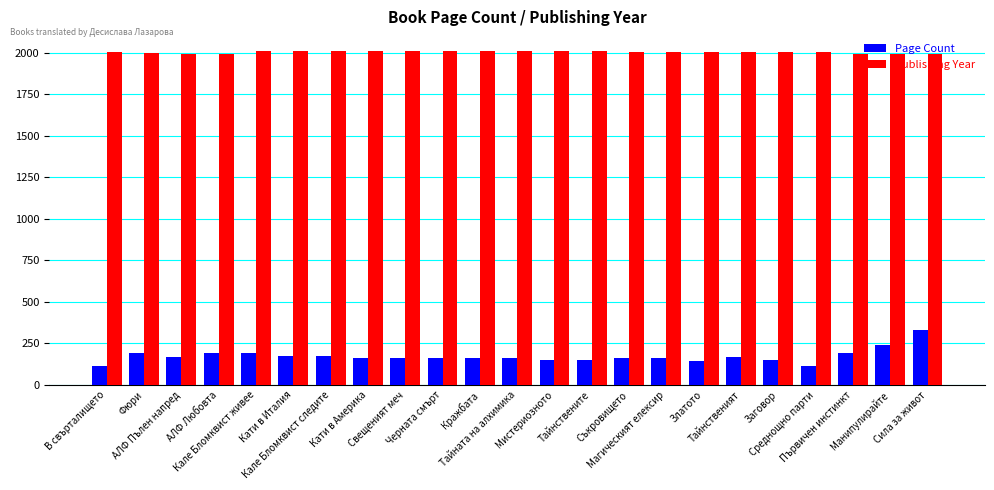

What is the minimum value for Page Count?

116